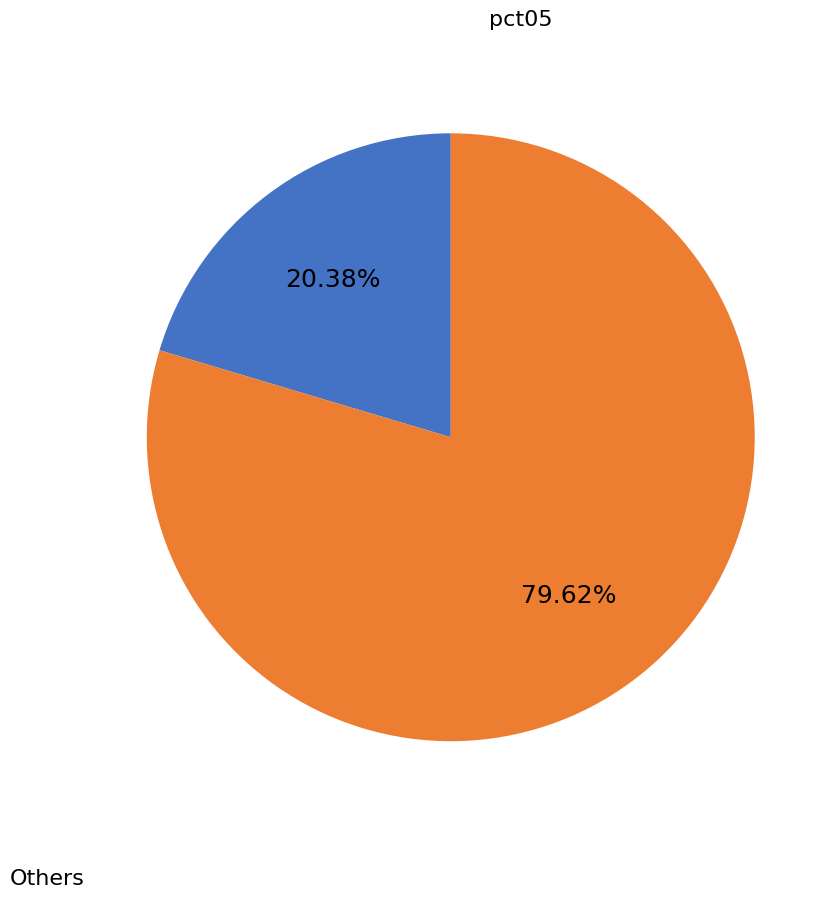

Does any single category account for the majority?

Yes